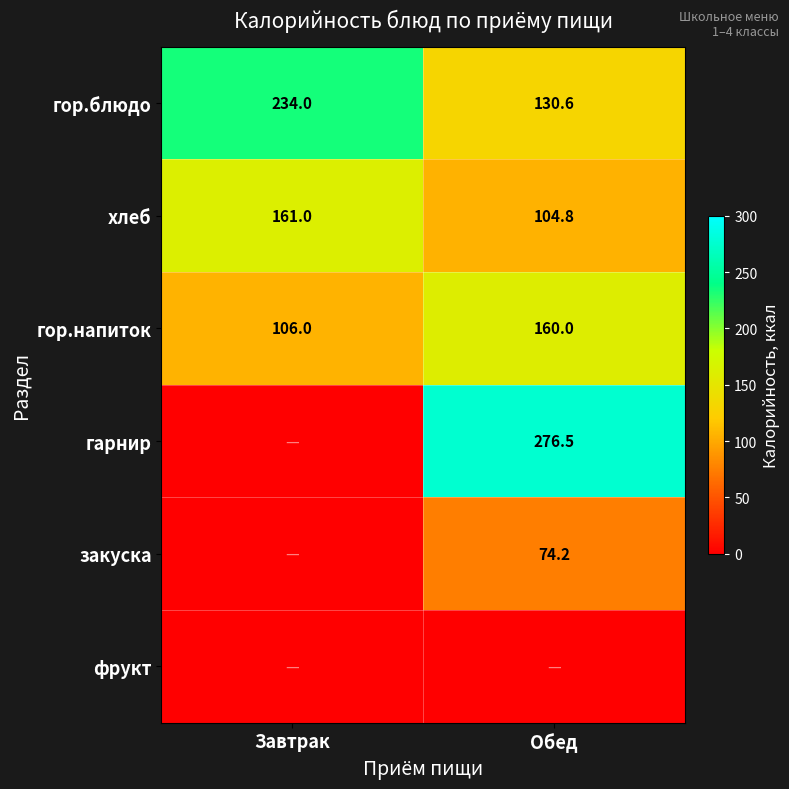

Which category has the highest value in the хлеб series?

Завтрак